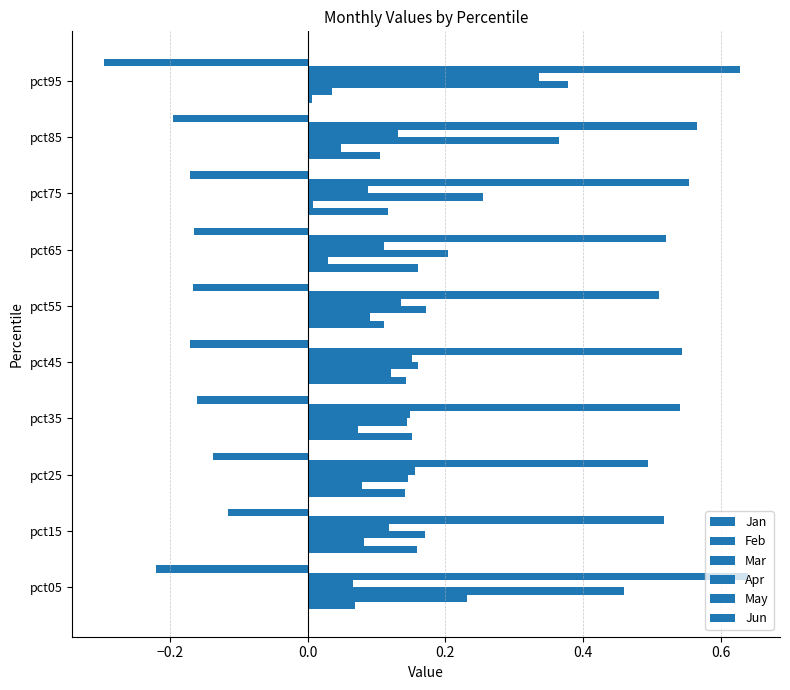

What is the maximum value for Feb?

0.2